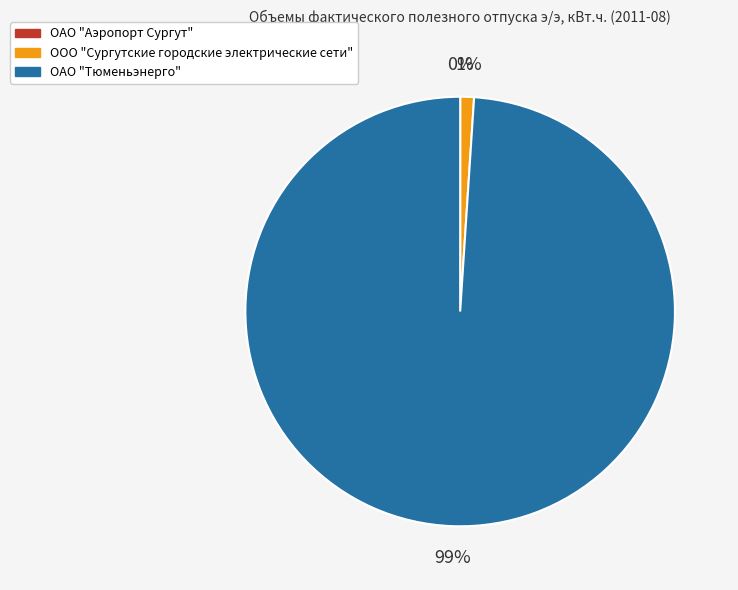

Which category accounts for the majority?

ОАО "Тюменьэнерго"